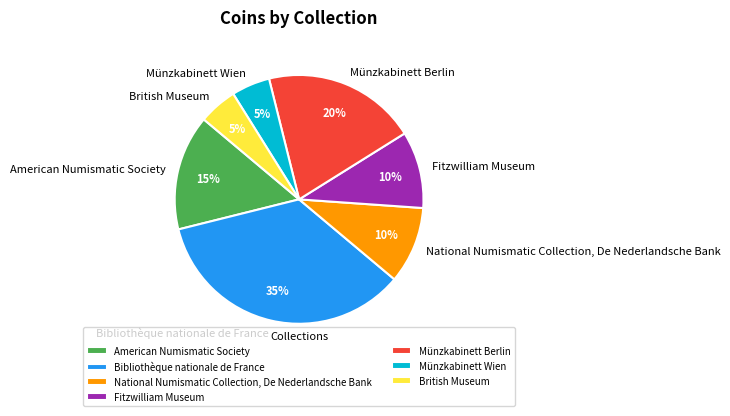

To the nearest percent, what is the difference between the Münzkabinett Berlin and Bibliothèque nationale de France slice percentages?

15%